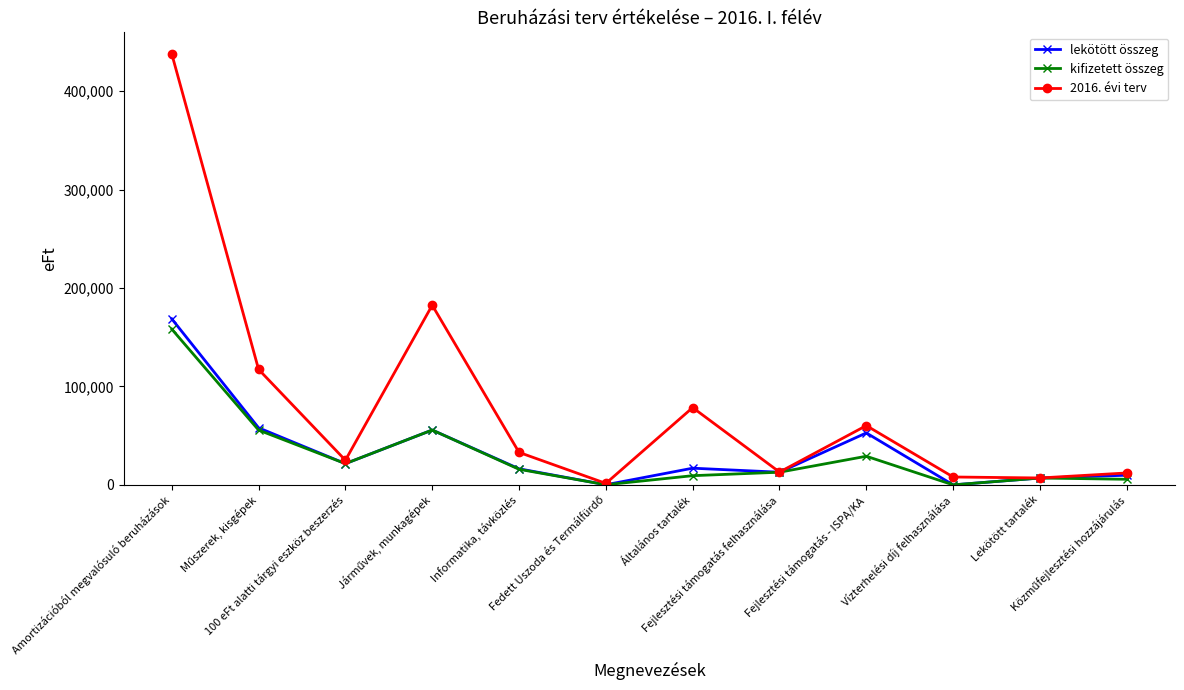

Does the chart display data point markers on the line(s)?

Yes